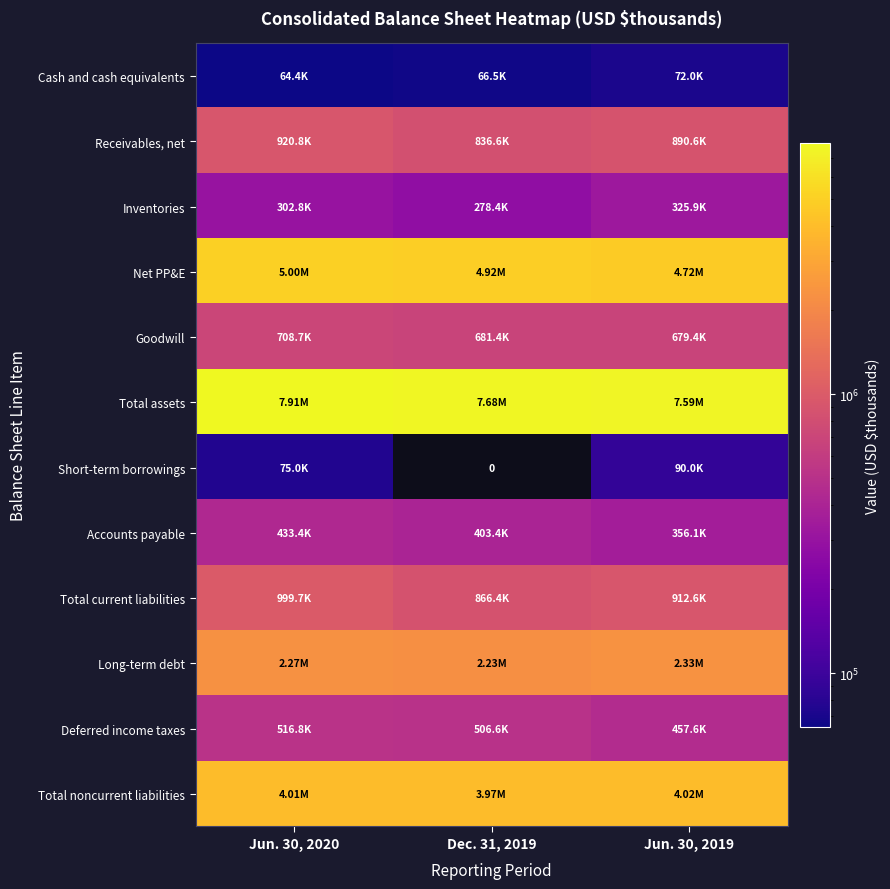

Where does the Cash and cash equivalents series first go above 66459?

Jun. 30, 2019